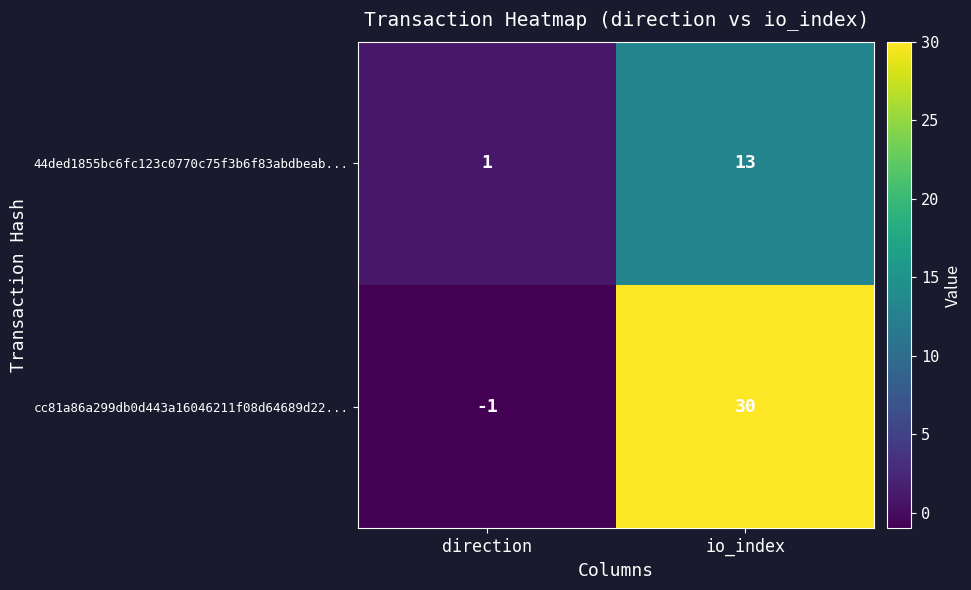

What is the difference between the highest and lowest values at io_index?

17